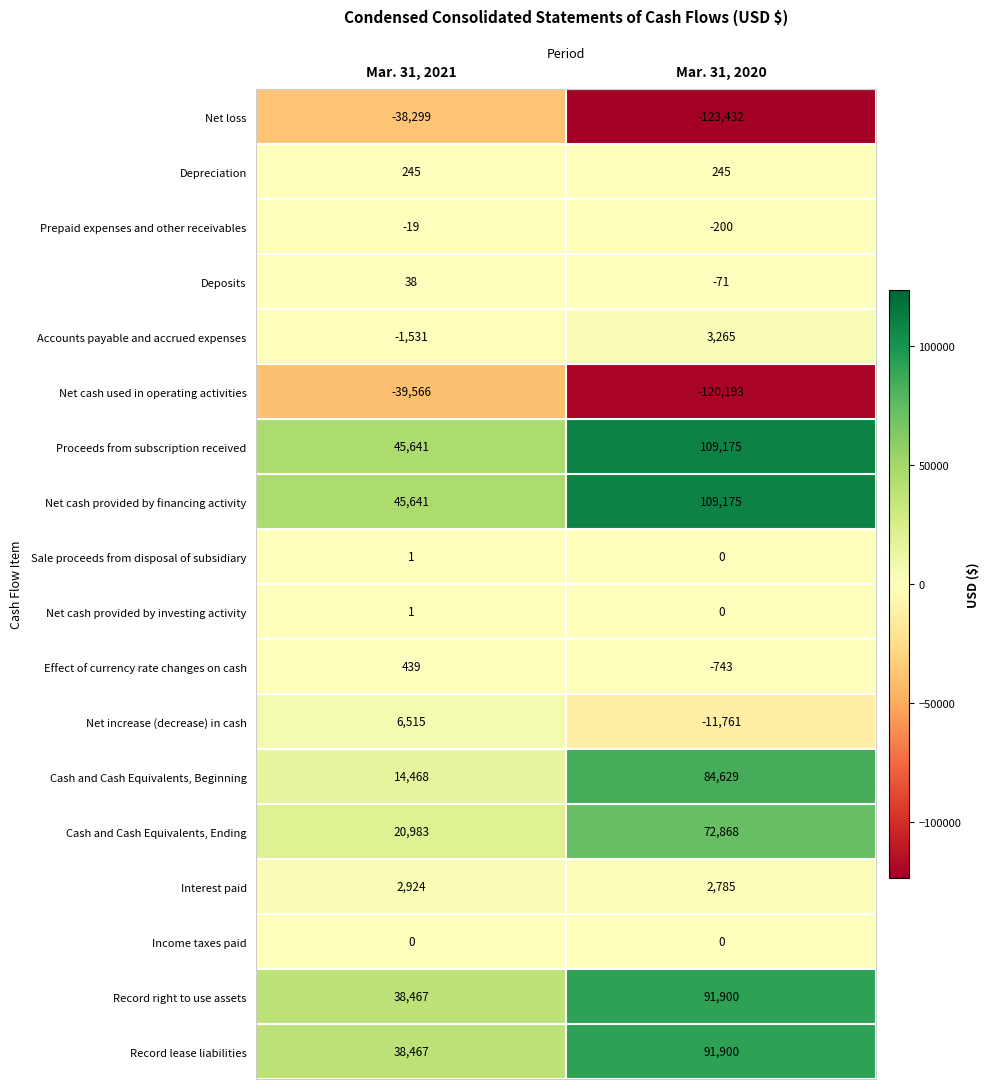

The Depreciation series shows 148 at Mar. 31, 2021. True or false?

False